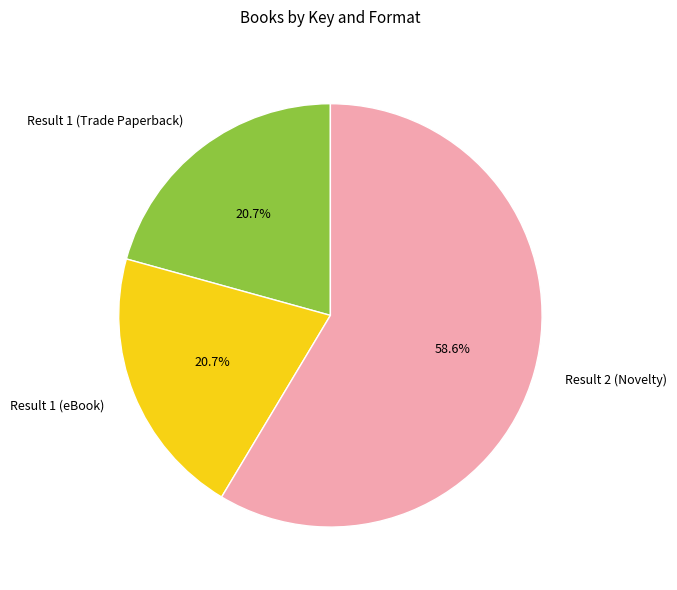

Which category has the biggest portion of the pie?

Result 2 (Novelty)